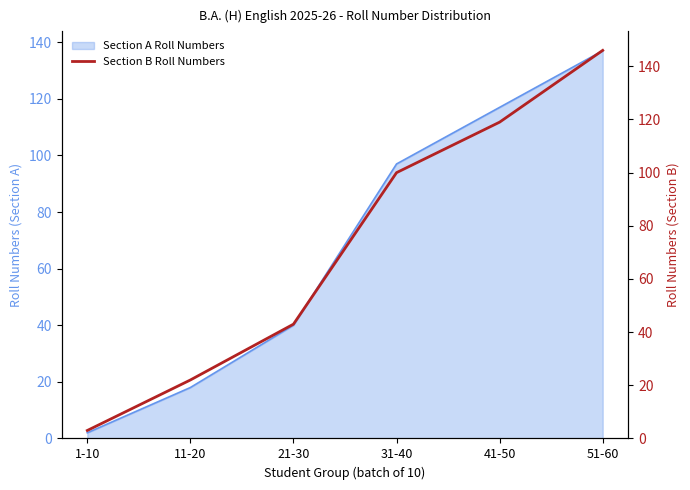

Rank the categories by value from lowest to highest.

1-10, 11-20, 21-30, 31-40, 41-50, 51-60